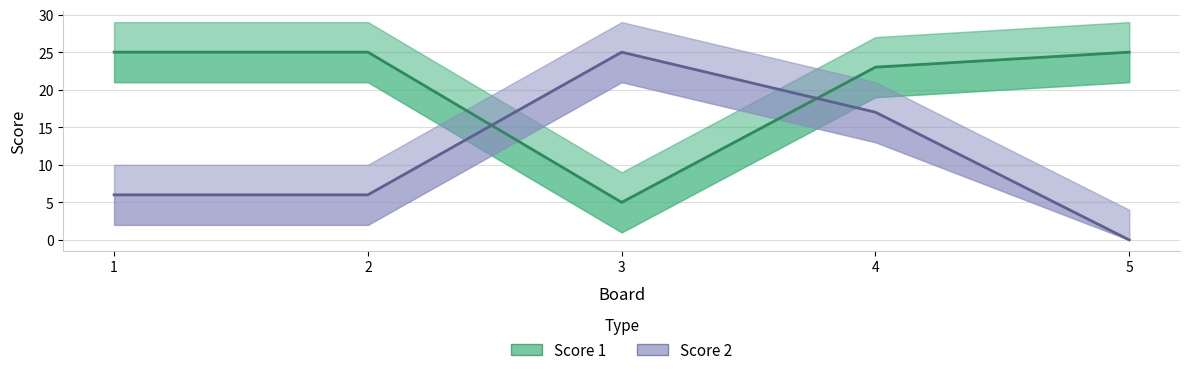

How many data points in Score 1 are less than 25?

2